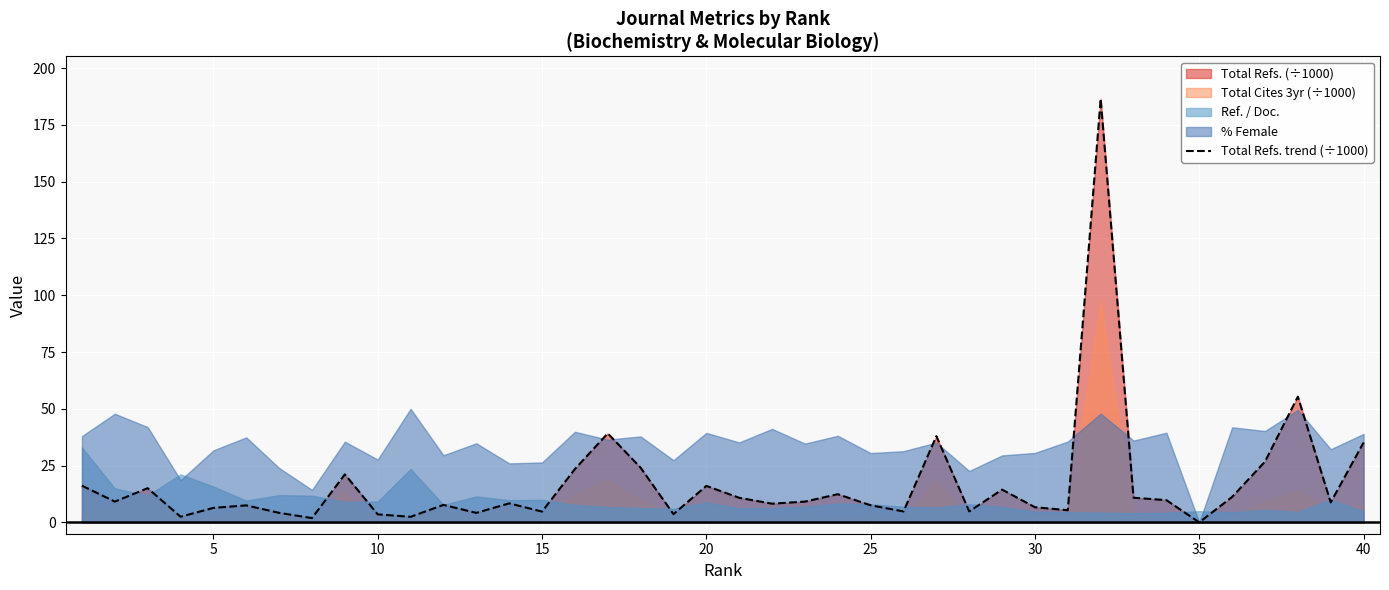

The value at 30 is 5.3. True or false?

True